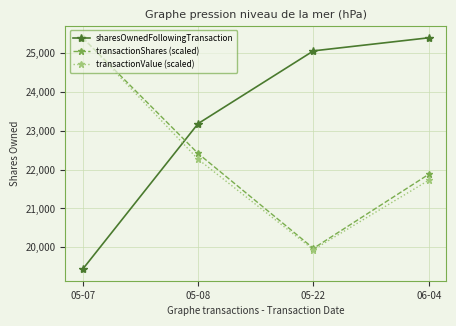

What is the sum of the transactionShares (scaled) values at 05-22 and 05-07?

45371.8